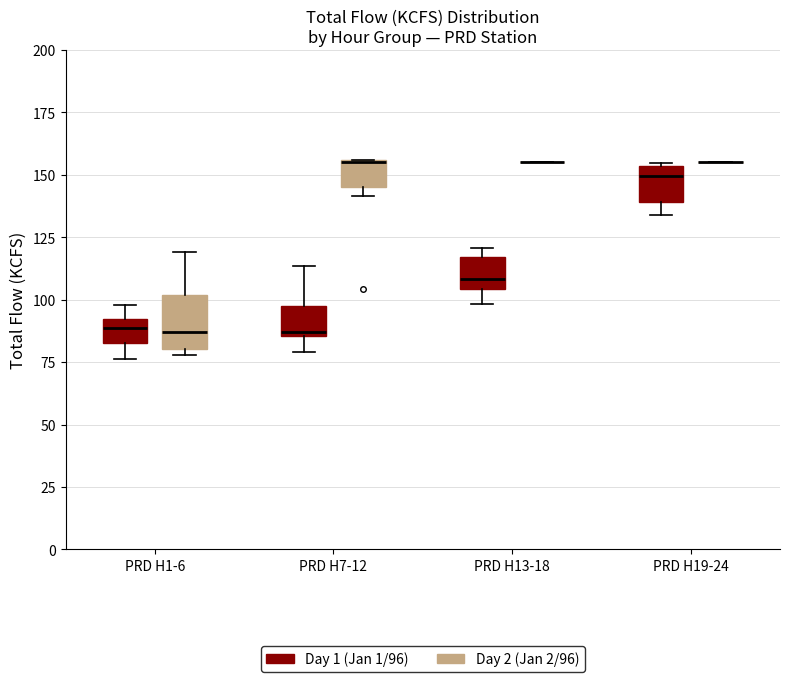

Reading left to right, transcribe this box plot: for each box, give where its median line is, the range the box spans, and where its two whiskers end, as read against the y-axis. The values are not printed on the chart, so give them approximately, as read against the axis.

PRD H1-6 (Day 1 (Jan 1/96)): median 90 (inside the box), box 85 to 90, whiskers 75 to 100
PRD H1-6 (Day 2 (Jan 2/96)): median 85, box 80 to 100, whiskers 80 (just below the box's lower edge) to 120
PRD H7-12 (Day 1 (Jan 1/96)): median 85 (just above the box's lower edge), box 85 to 95, whiskers 80 to 115
PRD H7-12 (Day 2 (Jan 2/96)): median 155 (drawn on the box's upper edge), box 145 to 155, whiskers 140 to 155
PRD H13-18 (Day 1 (Jan 1/96)): median 110, box 105 to 115, whiskers 100 to 120
PRD H13-18 (Day 2 (Jan 2/96)): box collapsed to a line at 155, whiskers 155 to 155
PRD H19-24 (Day 1 (Jan 1/96)): median 150, box 140 to 155, whiskers 135 to 155
PRD H19-24 (Day 2 (Jan 2/96)): box collapsed to a line at 155, whiskers 155 to 155